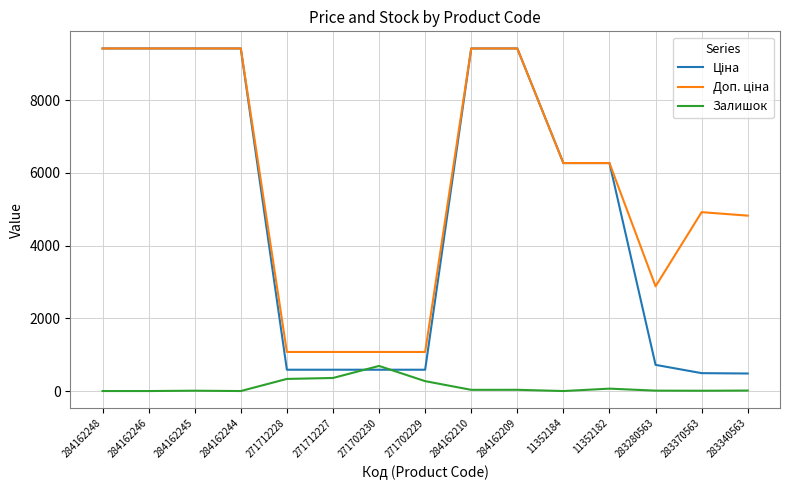

What is the difference between the highest and lowest values at 284162244?

9416.9